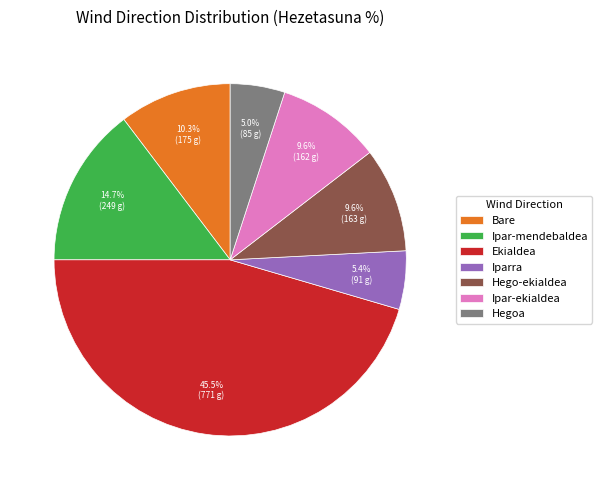

How many segments does this pie chart have?

7